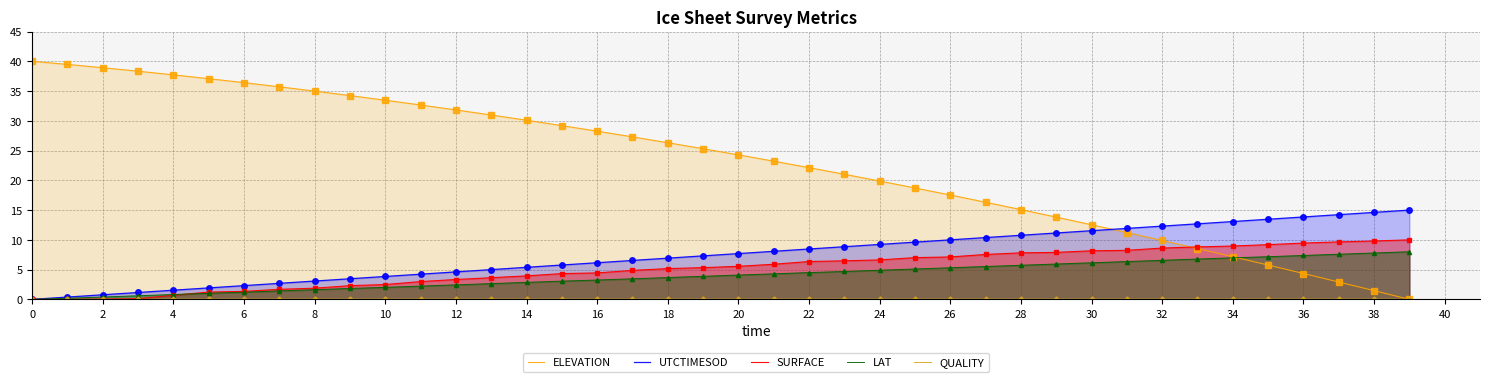

Is the value of LAT at 24 greater than the value of SURFACE at 38?

No